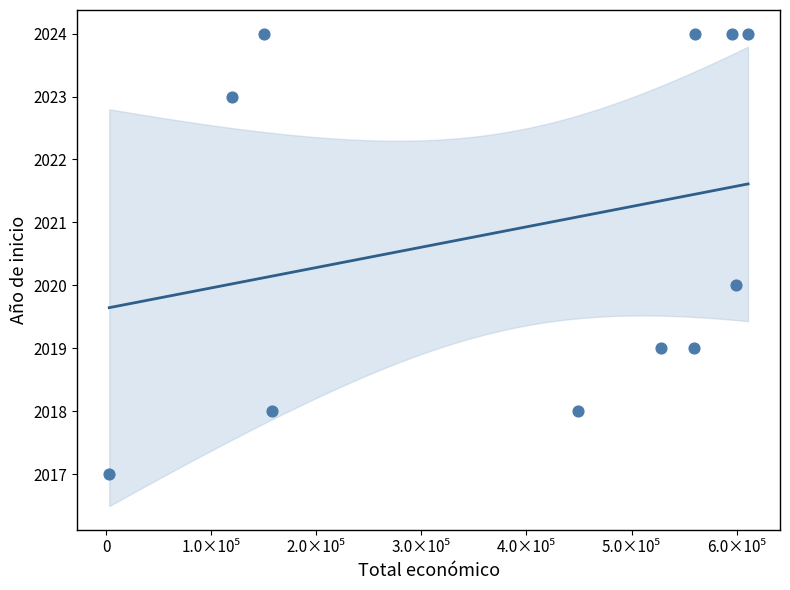

What is the average Y value?

2021